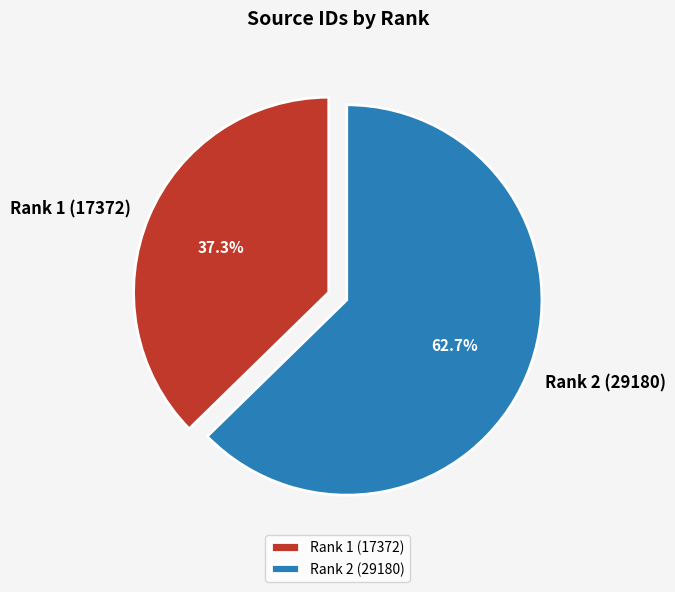

What is the ratio of the value at Rank 1 (17372) to the value at Rank 2 (29180)?

0.6